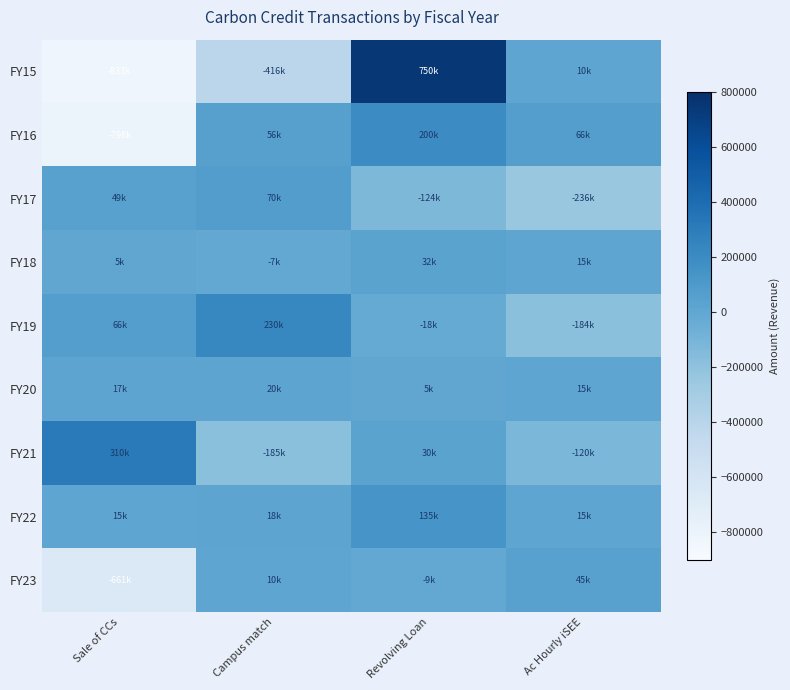

At Campus match, list the series in order from largest to smallest.

FY19, FY17, FY16, FY20, FY22, FY23, FY18, FY21, FY15